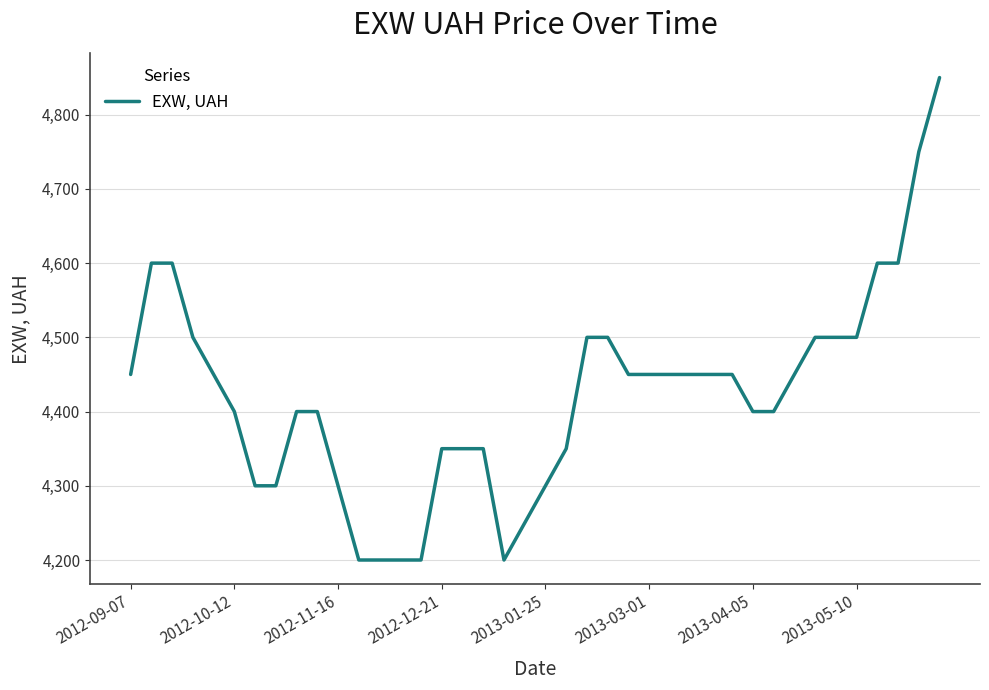

What is the minimum value shown in the chart?

4200